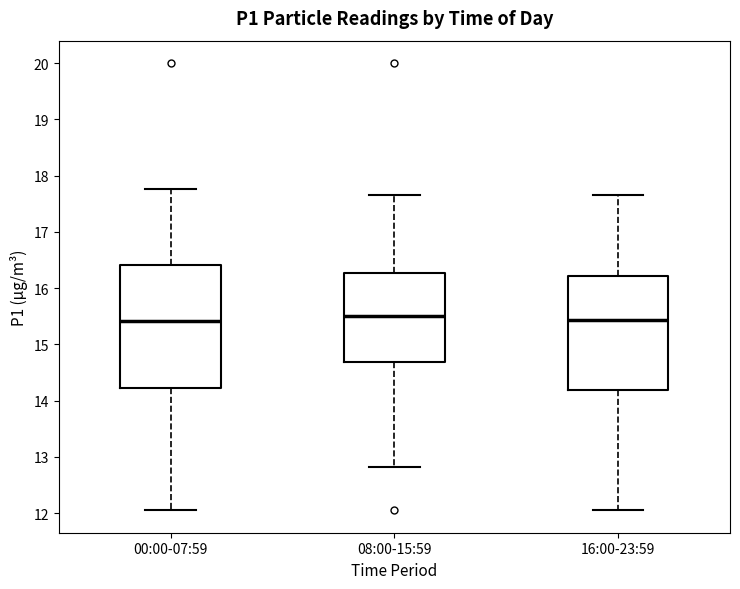

Where does the lower whisker of the box for 16:00-23:59 end on the y-axis? The values are not printed on the chart, so give them approximately, as read against the axis.

12.1